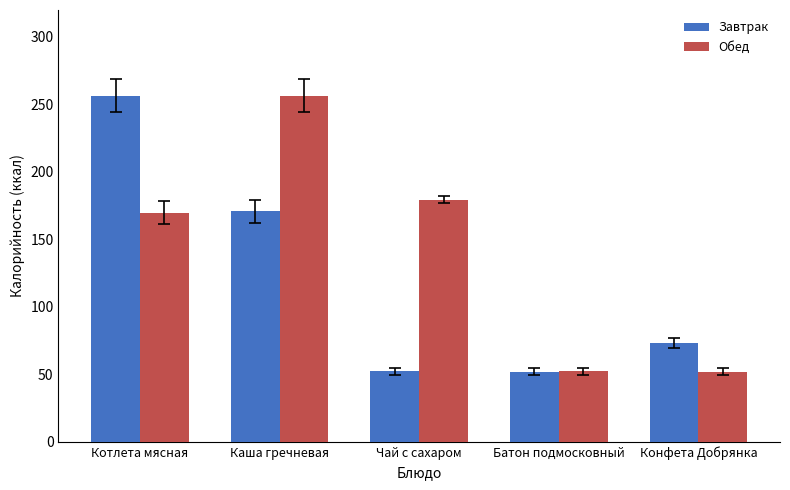

What is the smallest value displayed?

52.0